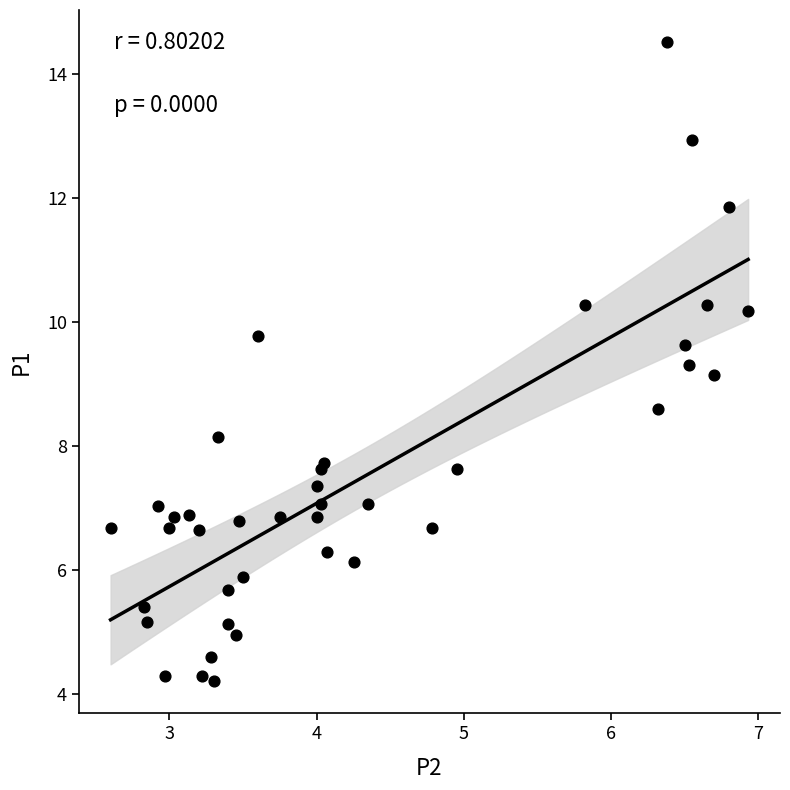

What Y value in the scatter plot is closest to 9?

9.2